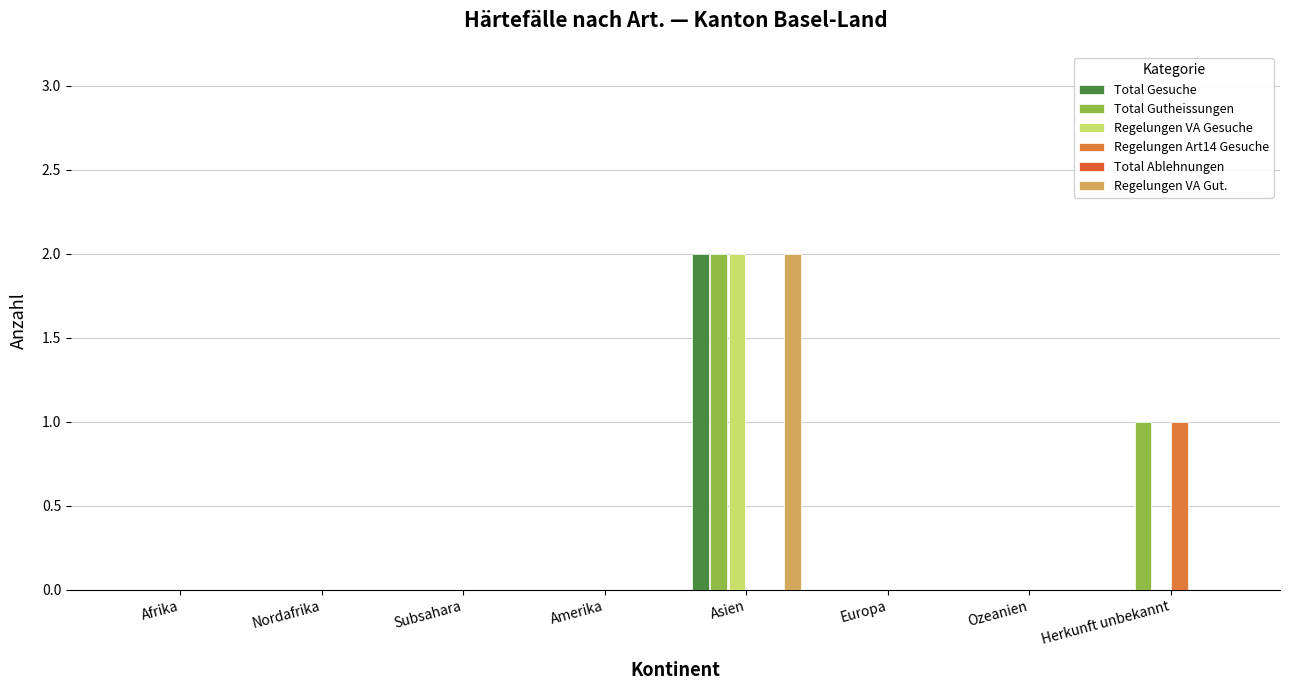

Which series has the widest spread of values?

Total Gesuche